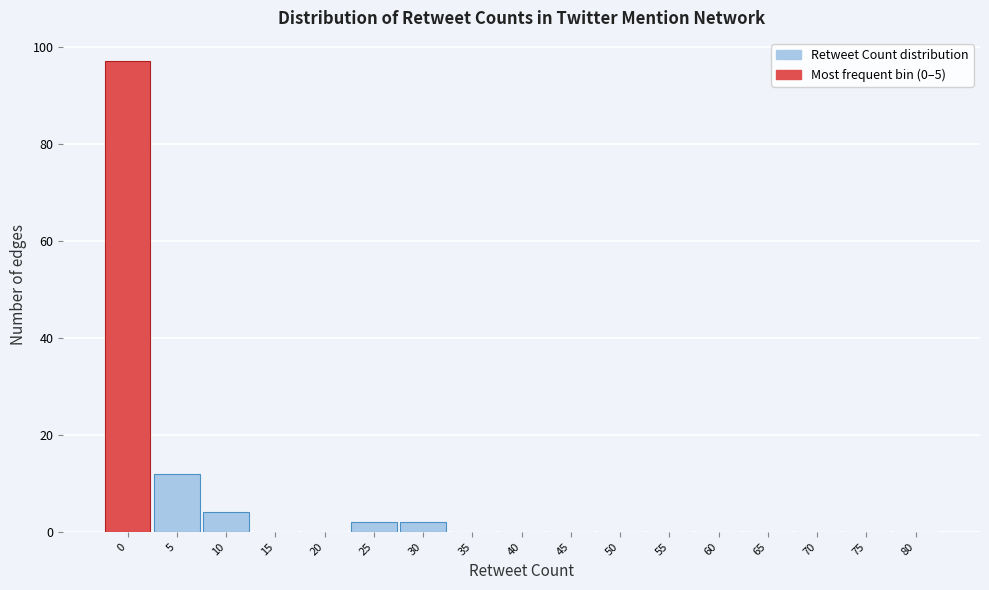

Reading left to right, transcribe all the data shown in this chart.

0=97	5=12	10=4	15=0	20=0	25=2	30=2	35=0	40=0	45=0	50=0	55=0	60=0	65=0	70=0	75=0	80=0